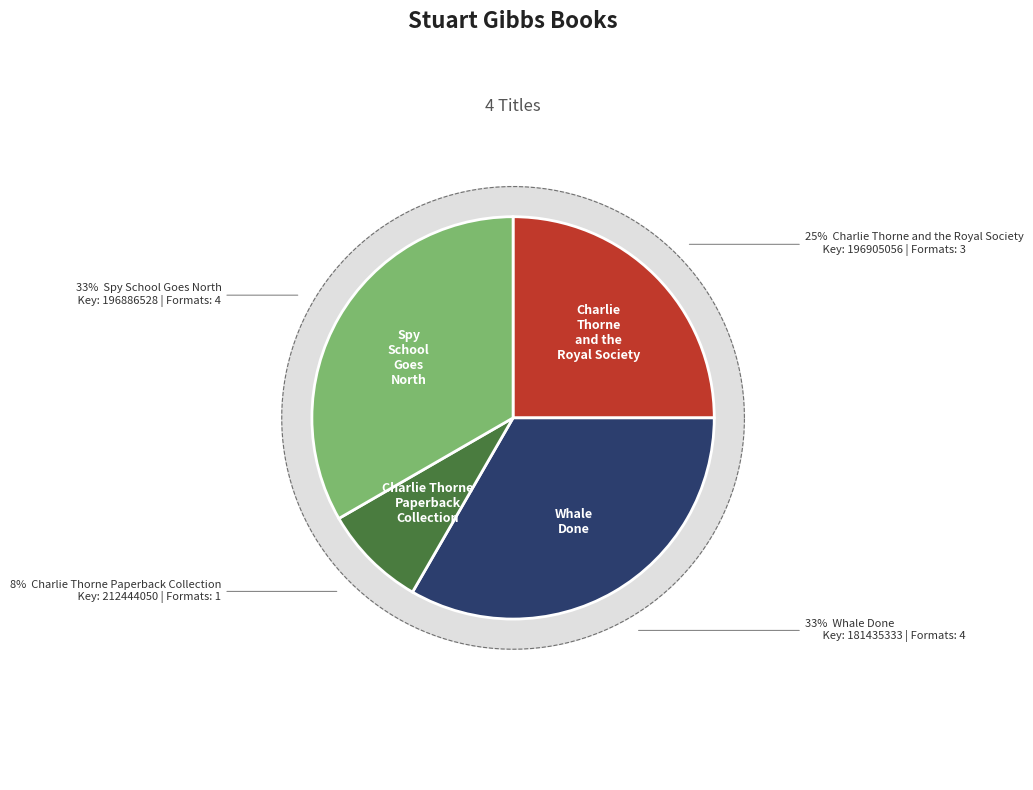

What is the ratio of the value at Spy School Goes North to the value at Whale Done?

1.0